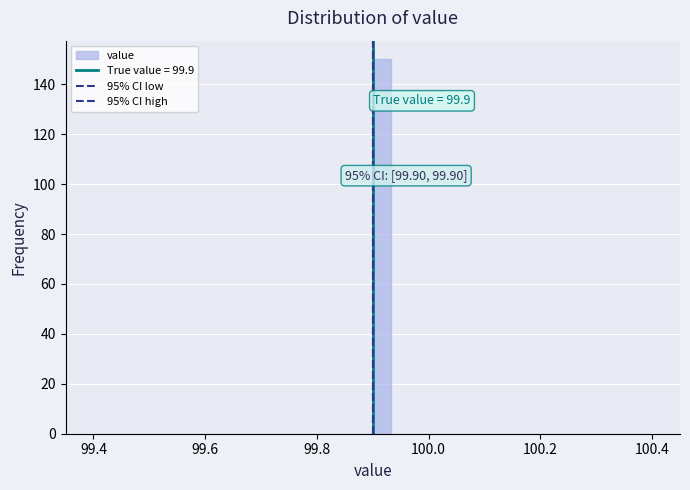

Read against the x-axis, roughly where is the centre of the tallest bar?

99.92